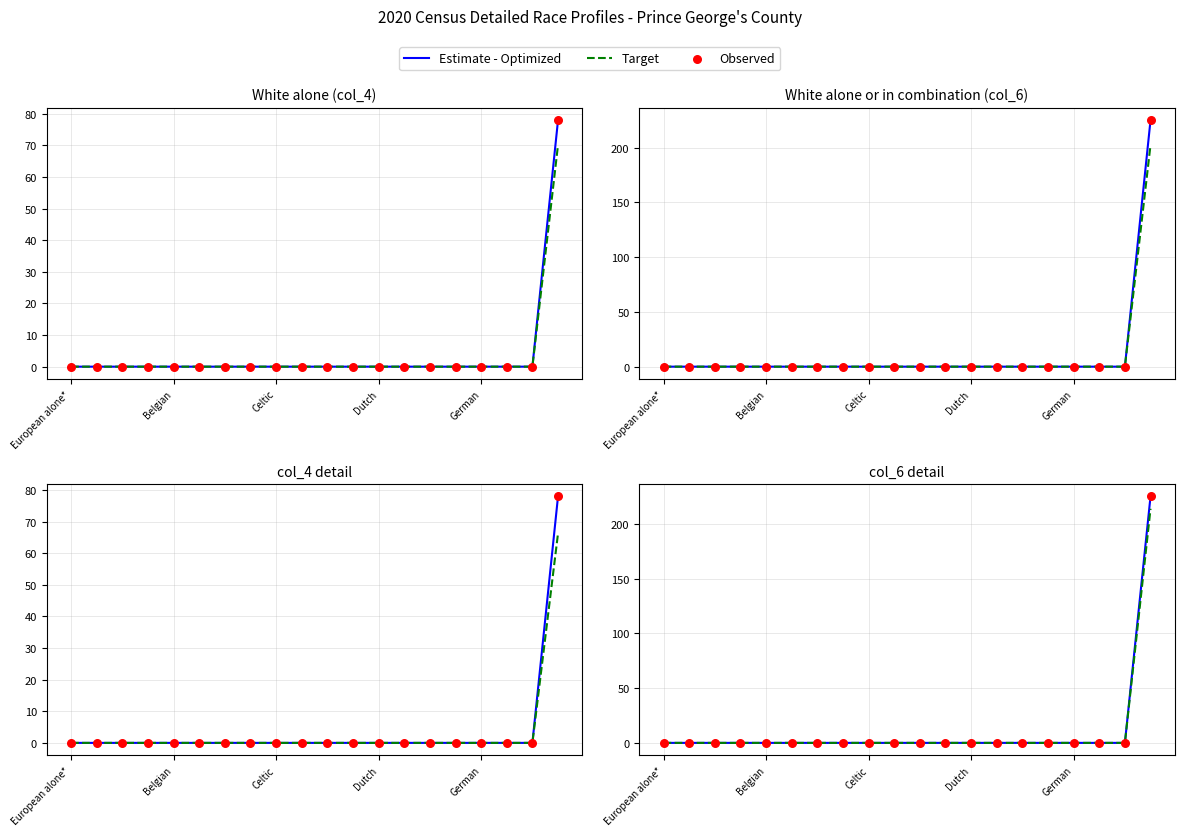

At which category is the sum across all series the highest?

19